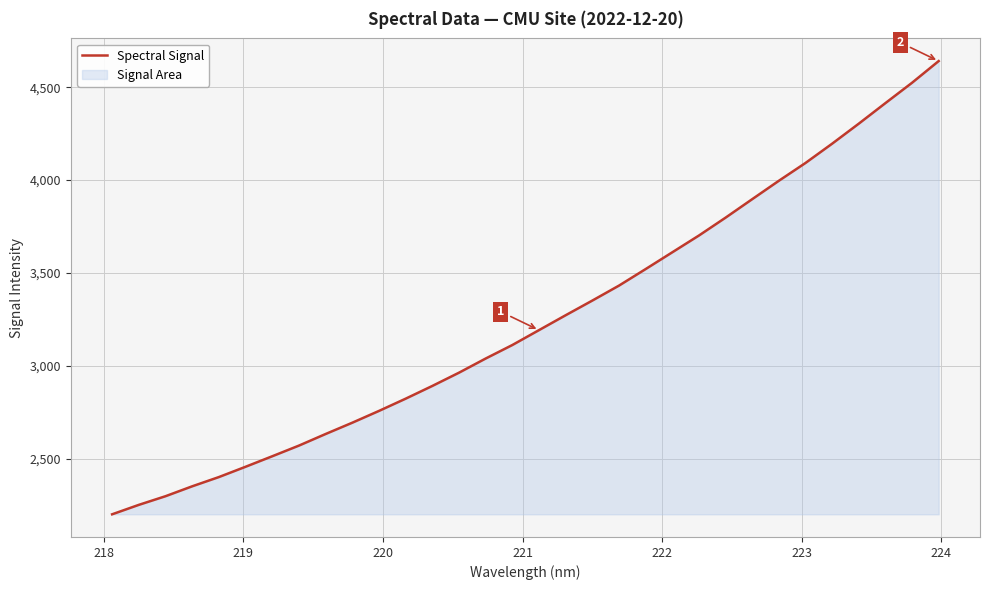

What is the greatest value displayed?

4640.4